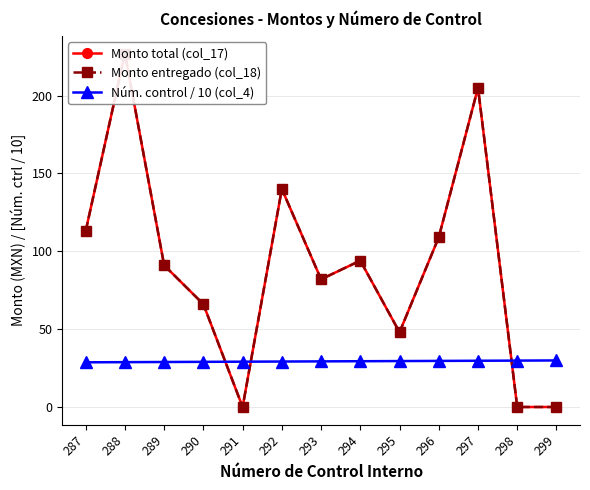

What is the difference between the maximum and minimum values in the Núm. control / 10 (col_4) series?

1.2